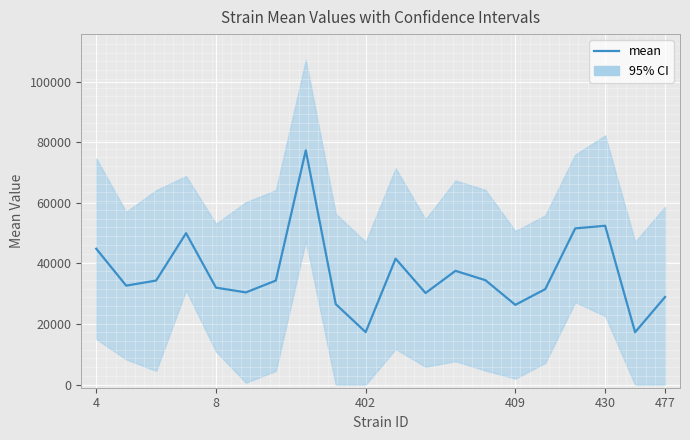

True or false: the data shows 51587.3 at 16.

True